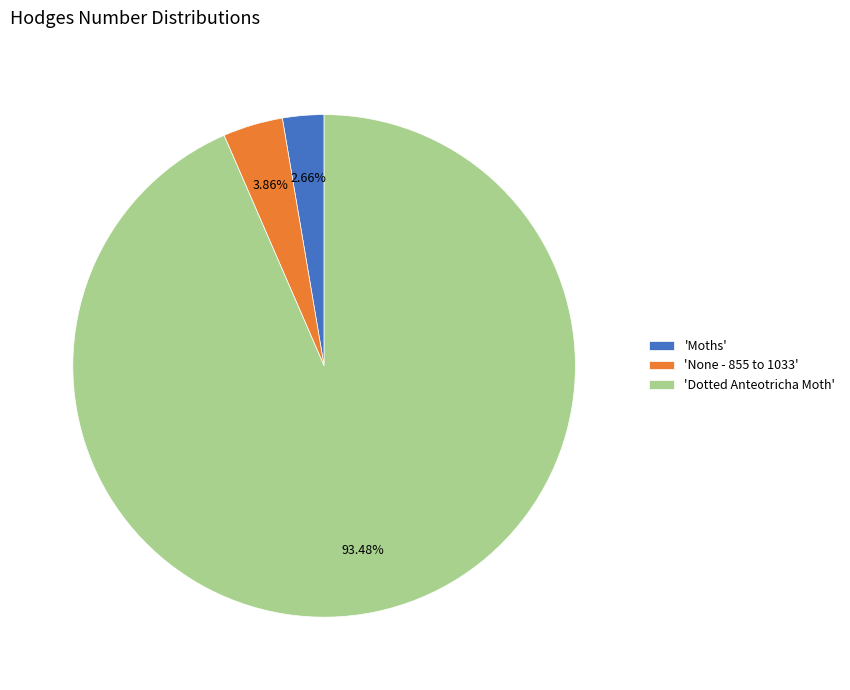

To the nearest percent, what is the difference between the largest and smallest slice percentages?

91%